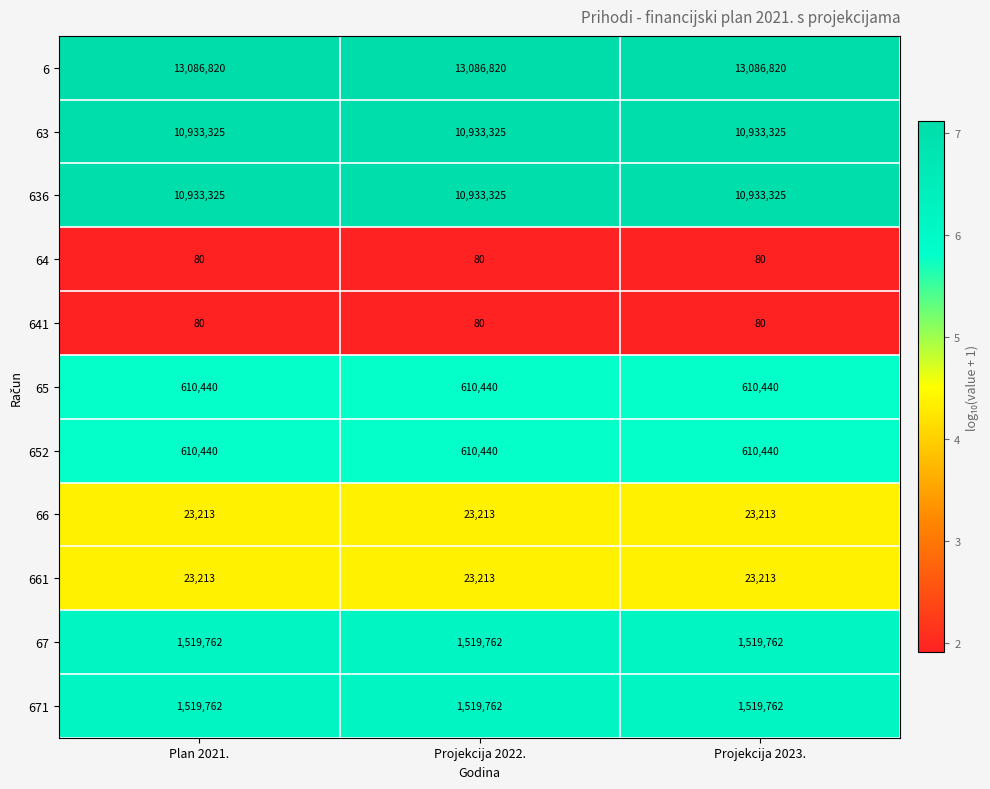

What is the total value across all series at Plan 2021.?

39260460